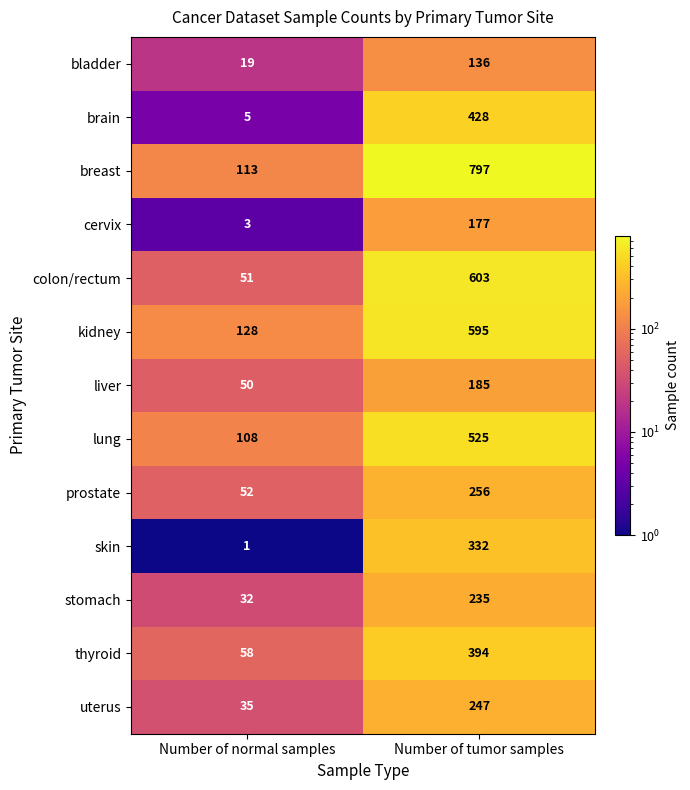

The value of colon/rectum at Number of normal samples is 77. True or false?

False